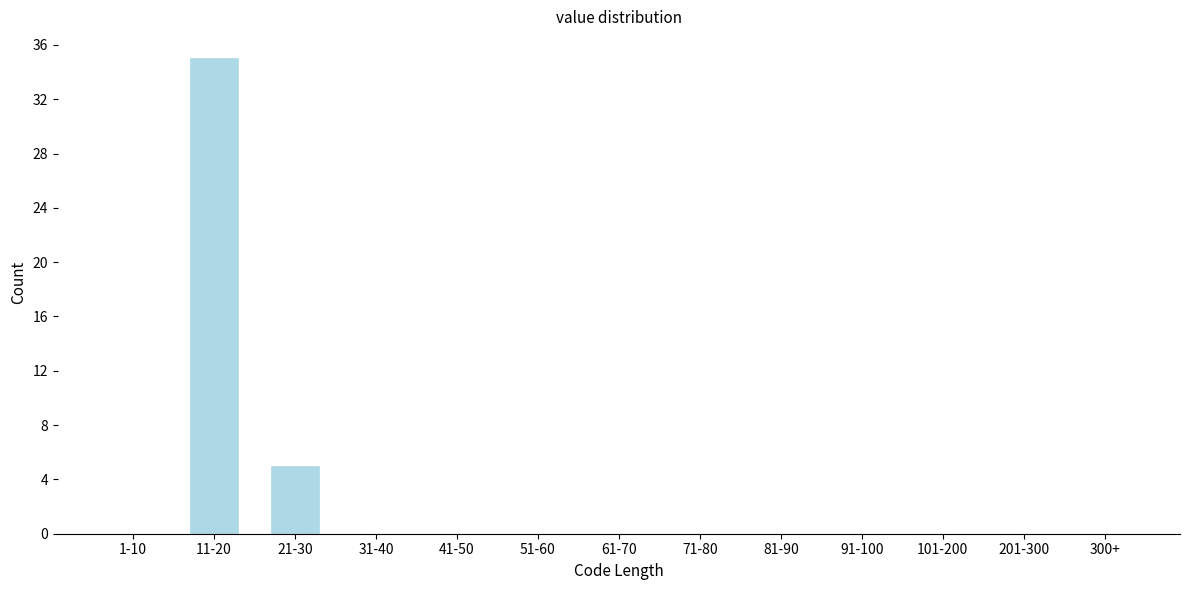

Reading left to right, what are all the values shown in this chart?

1-10=0	11-20=35	21-30=5	31-40=0	41-50=0	51-60=0	61-70=0	71-80=0	81-90=0	91-100=0	101-200=0	201-300=0	300+=0